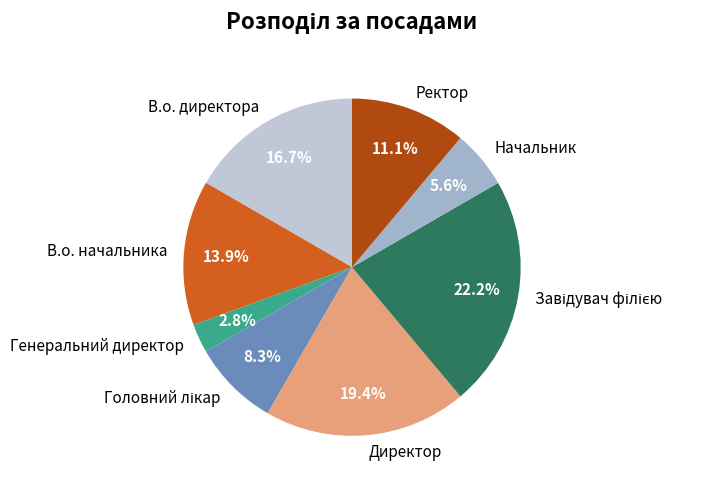

To the nearest percent, what is the difference between the largest and smallest slice percentages?

19%